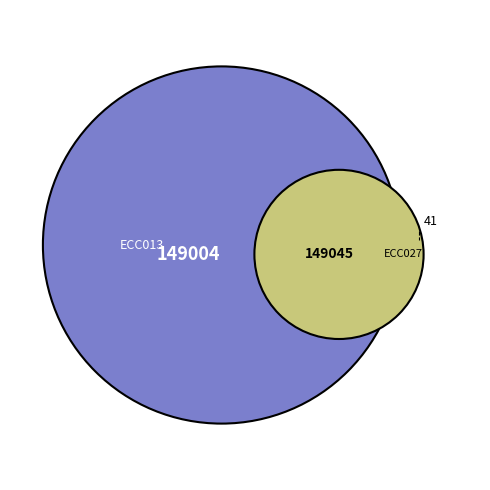

Which slice represents more than half of the pie?

ECC027